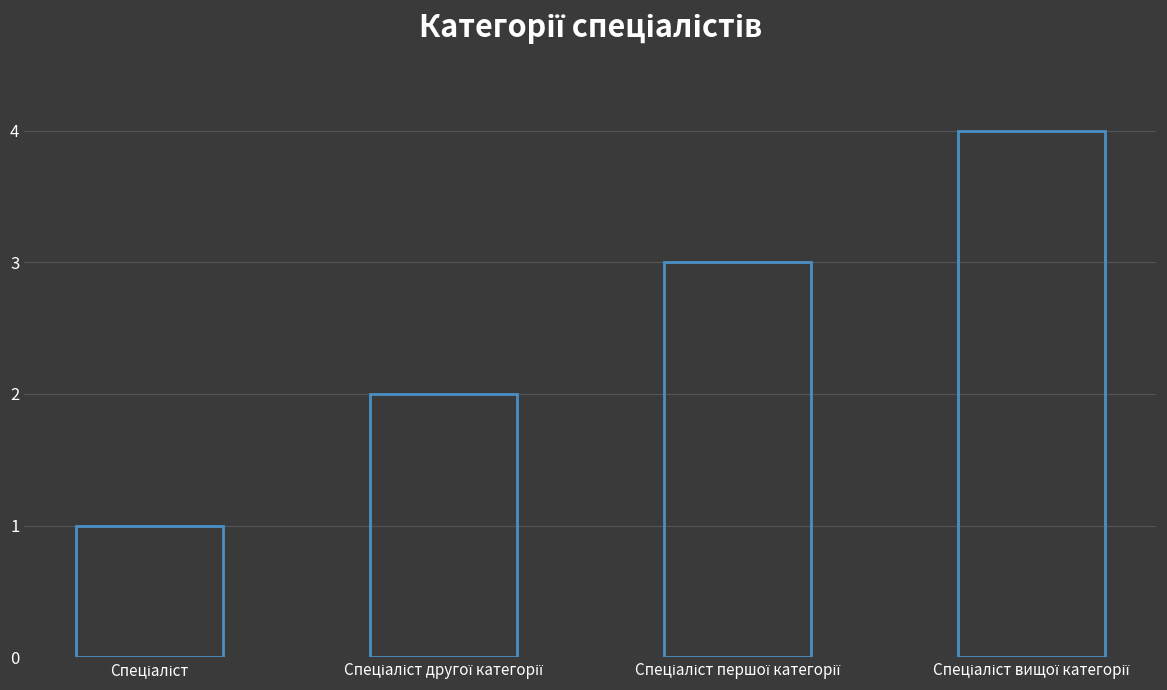

Are the bars grouped side by side (vs. stacked)?

No